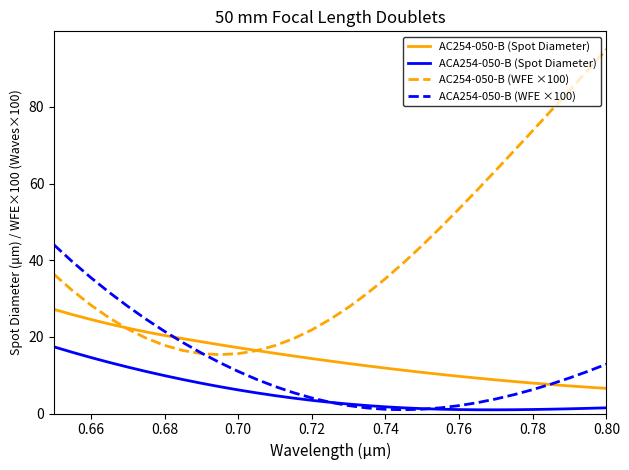

Which series has the largest total across all categories?

AC254-050-B (WFE ×100)